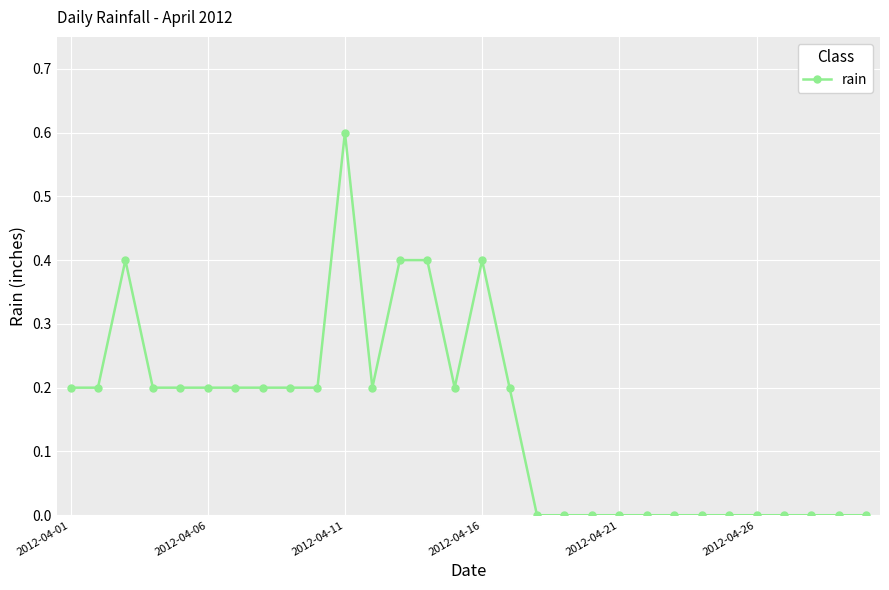

Is this an area chart (filled region under the line)?

No